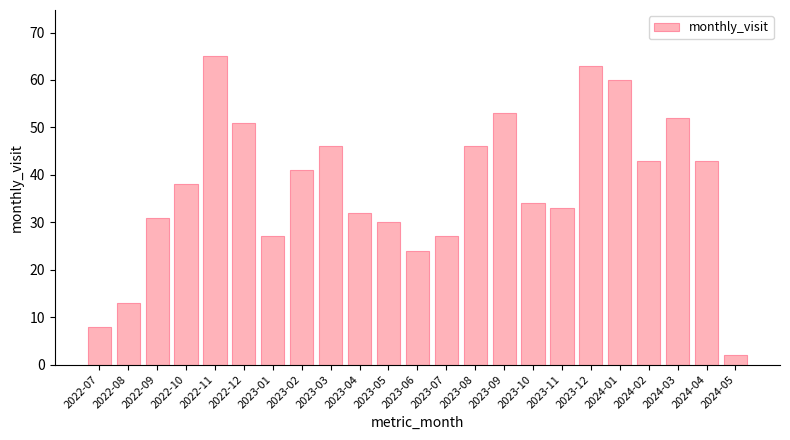

Reading right to left, list all the values displayed in this chart.

2024-05=2	2024-04=43	2024-03=52	2024-02=43	2024-01=60	2023-12=63	2023-11=33	2023-10=34	2023-09=53	2023-08=46	2023-07=27	2023-06=24	2023-05=30	2023-04=32	2023-03=46	2023-02=41	2023-01=27	2022-12=51	2022-11=65	2022-10=38	2022-09=31	2022-08=13	2022-07=8